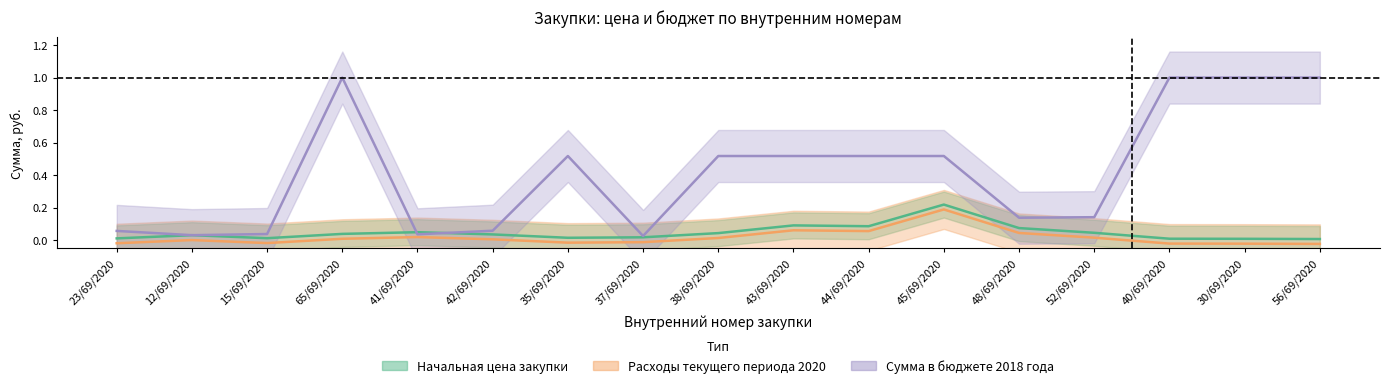

Between 41/69/2020 and 37/69/2020, which series saw the biggest shift?

Начальная цена закупки